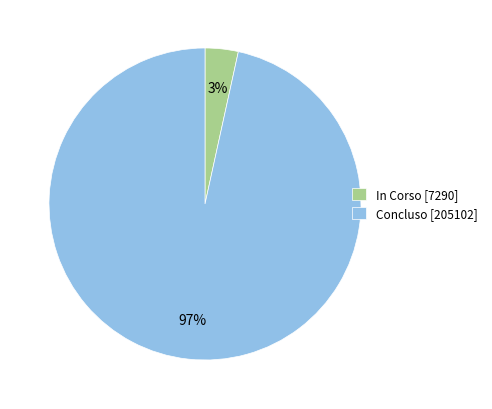

Is the sum of In Corso [7290] and Concluso [205102] greater than half?

Yes